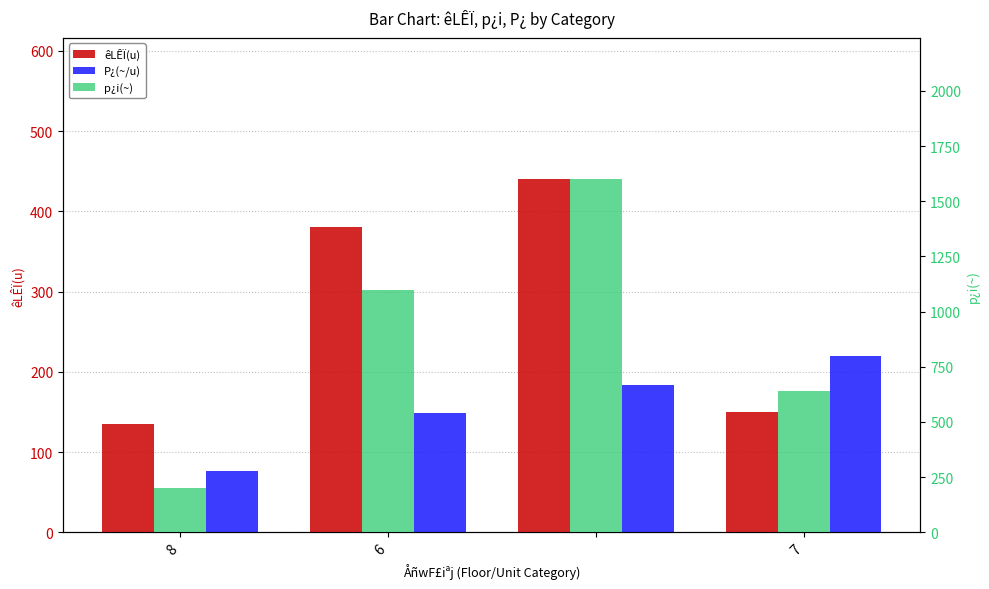

The value of P¿(~/u) at 6 is 148.4. True or false?

True